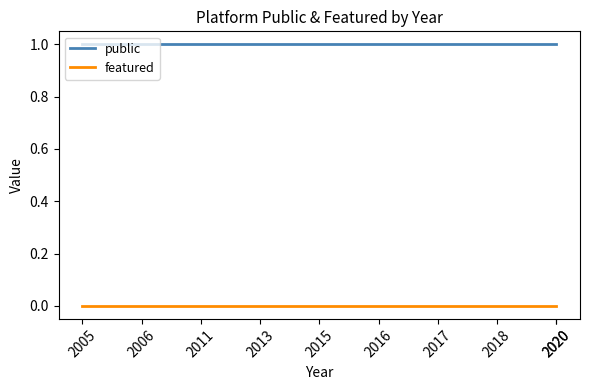

Between 2015 and 2017, which series saw the biggest shift?

public